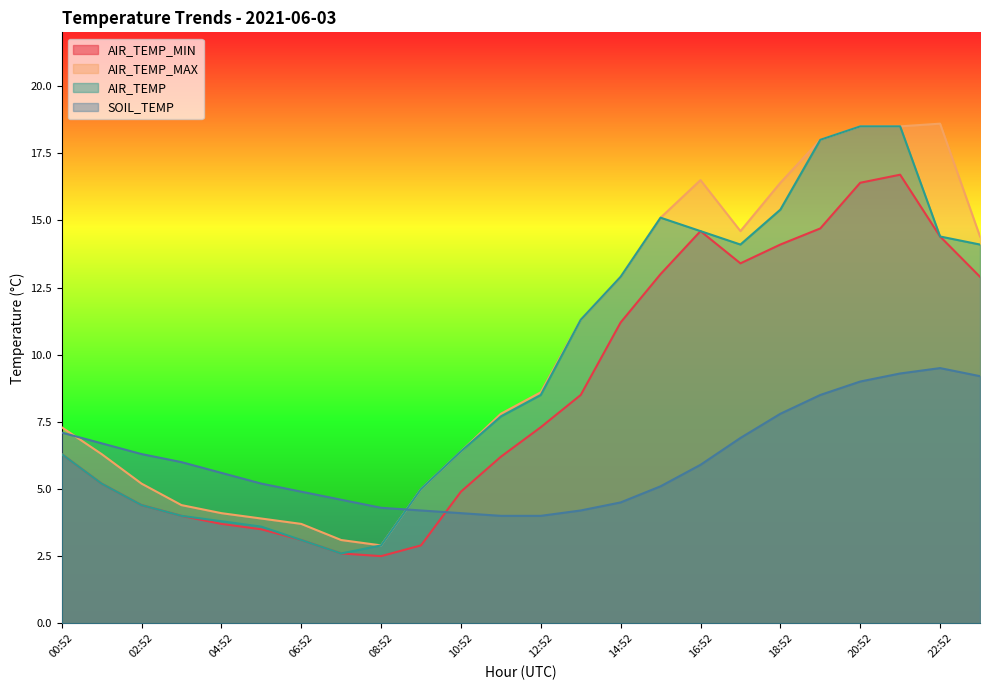

What is the difference between the maximum and second lowest values in the AIR_TEMP_MIN series?

14.1